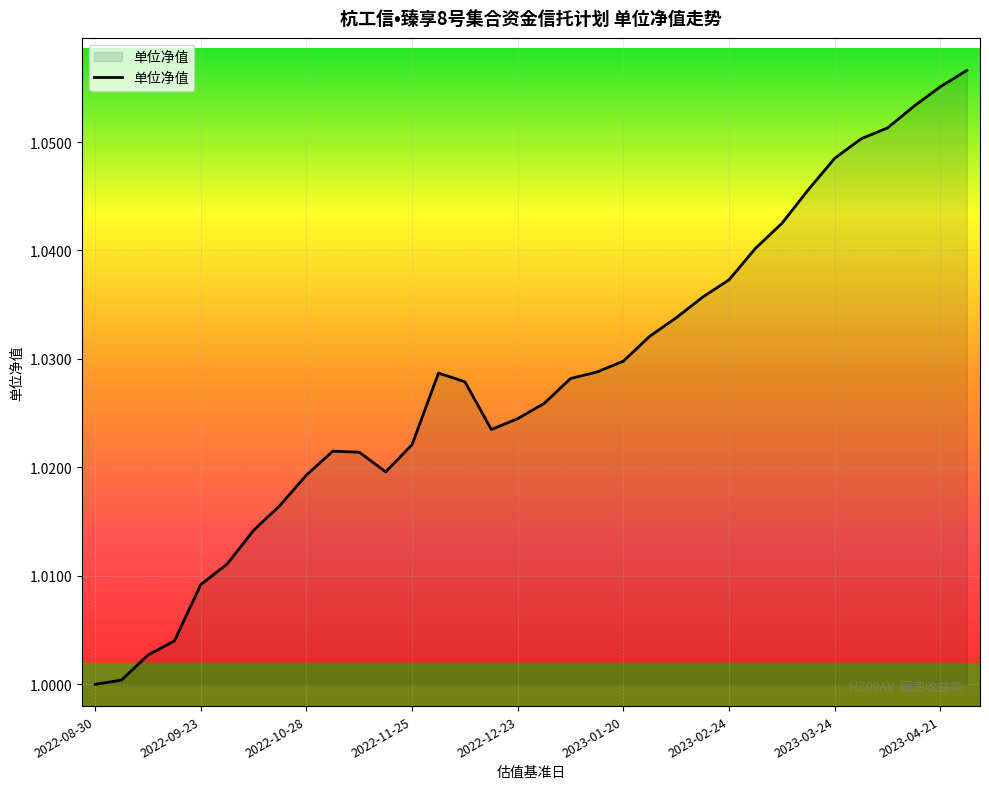

What is the greatest value displayed?

1.1